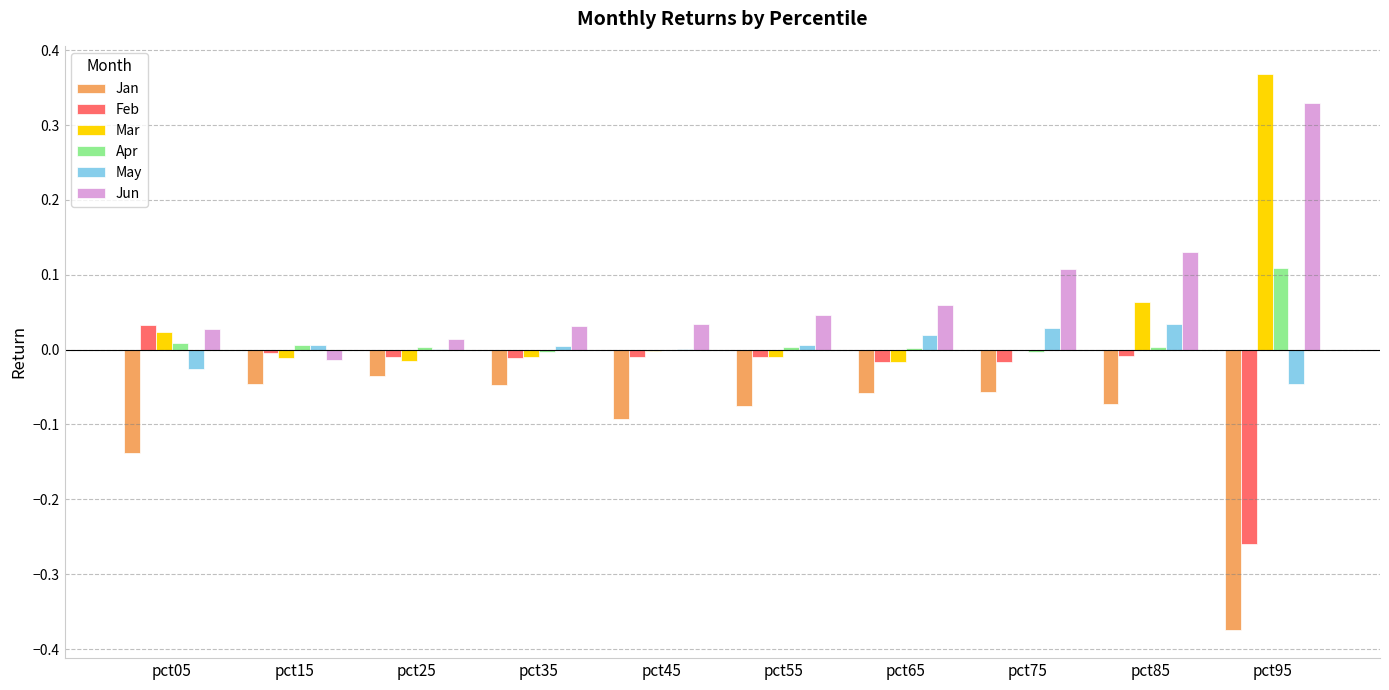

True or false: Feb has a value of -0.0 at pct55.

True